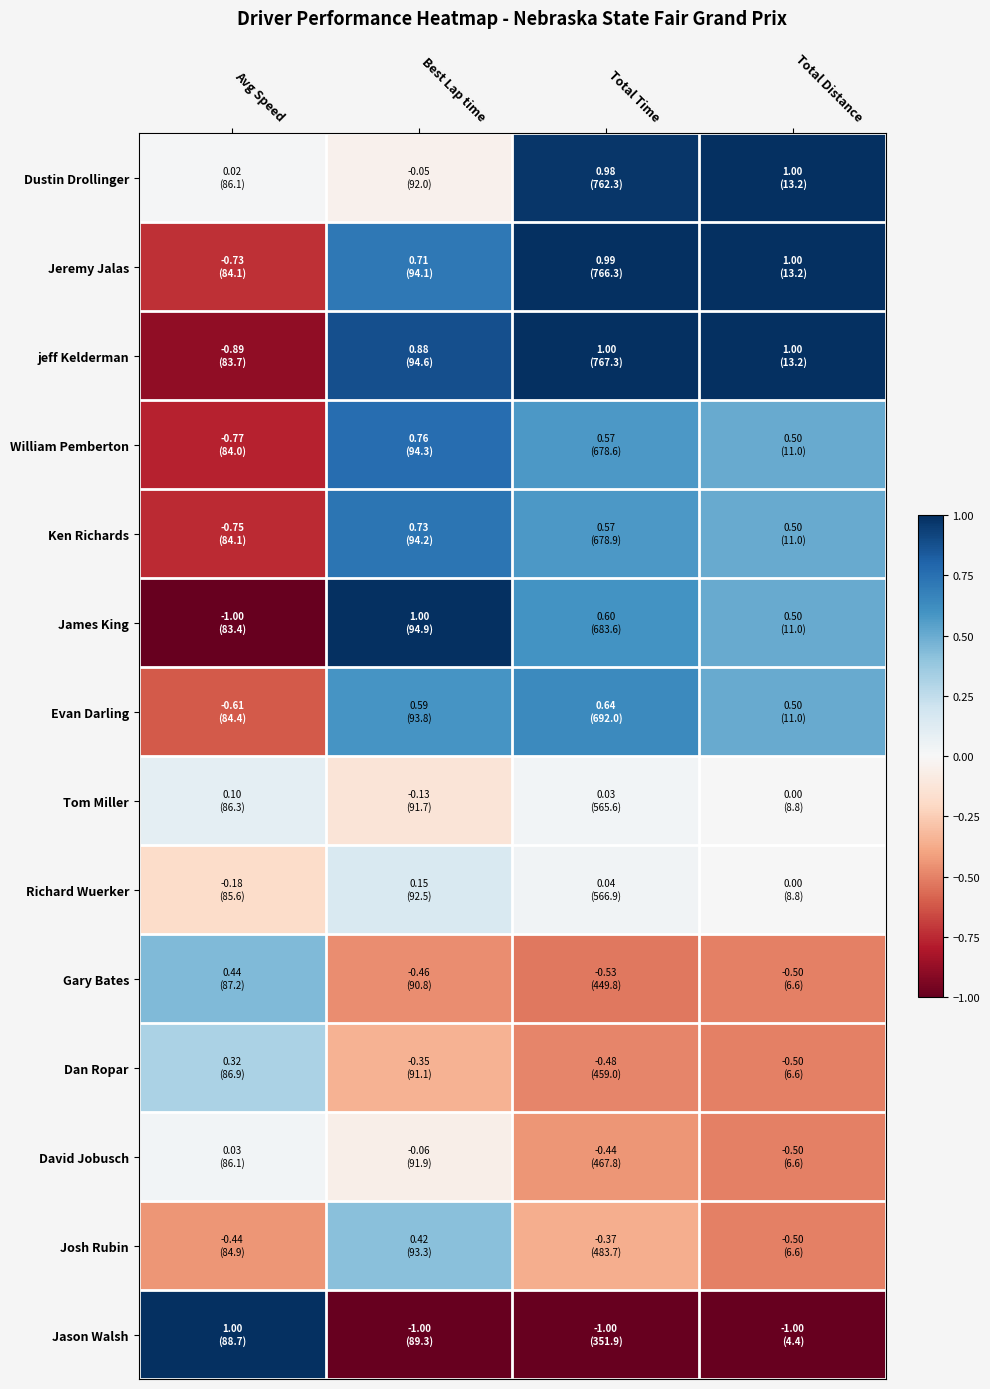

At how many categories does at least one series exceed 0?

4